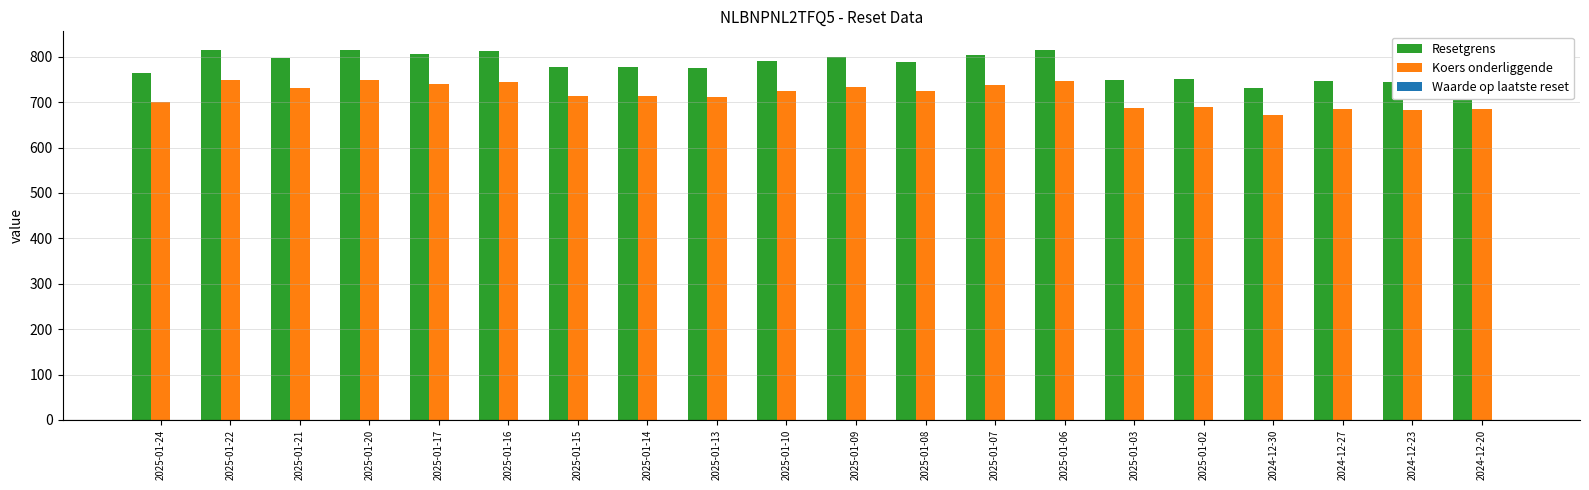

Which series has the largest total across all categories?

Resetgrens